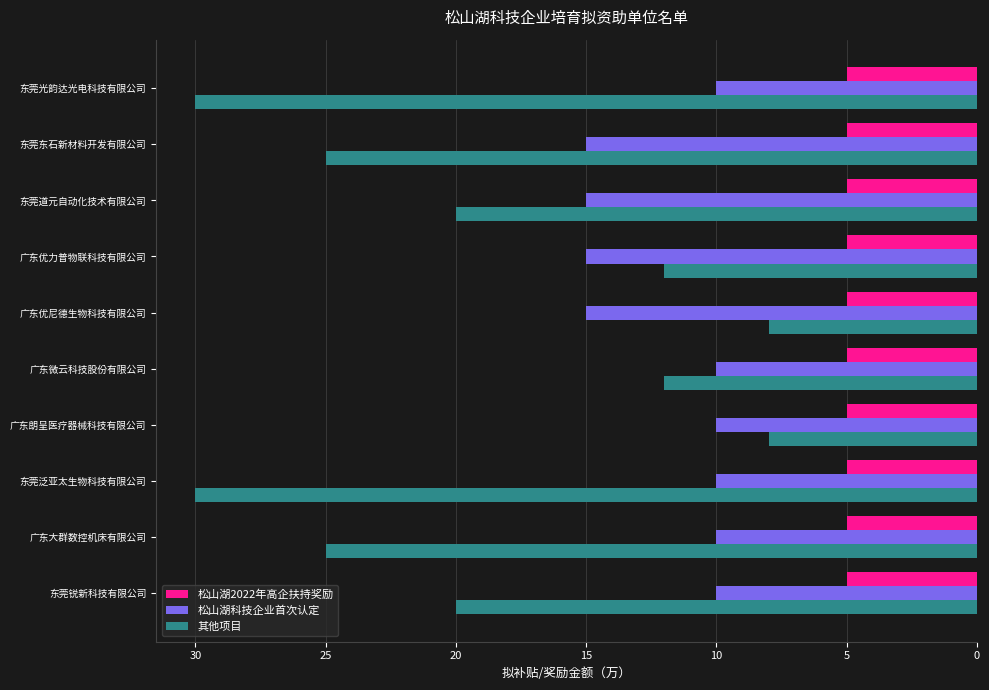

What is the minimum value for 松山湖2022年高企扶持奖励?

5